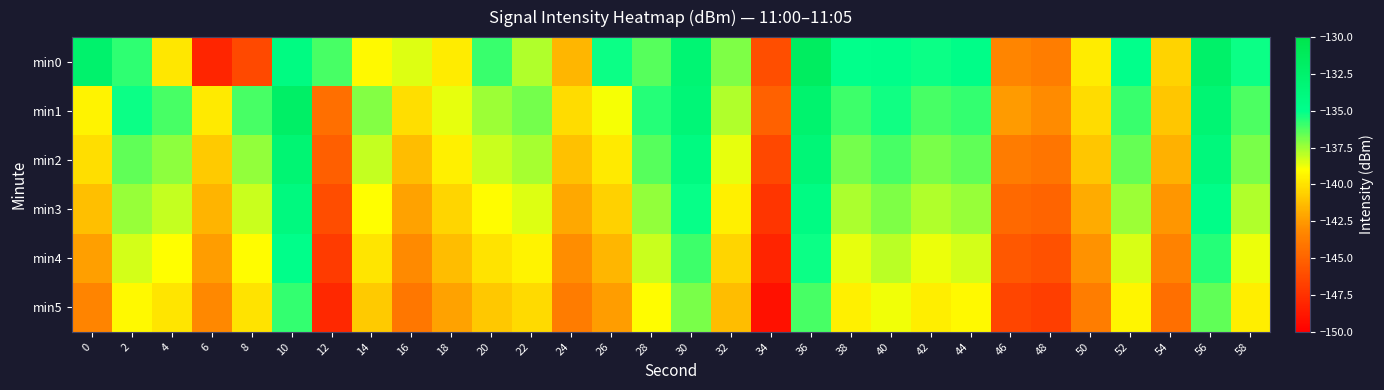

What is the maximum value shown in the chart?

-131.6